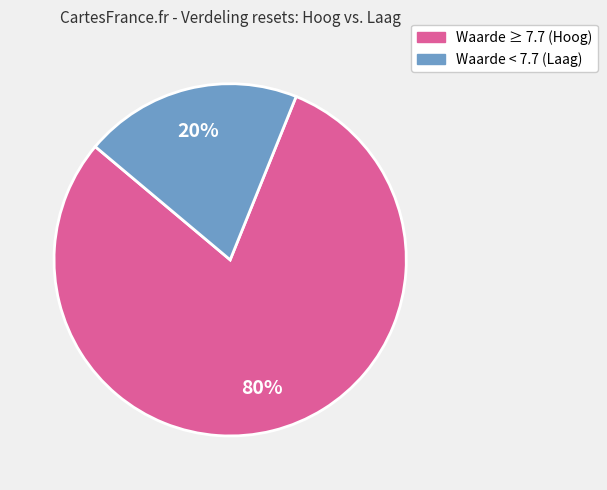

Is there any slice that represents more than half of the pie?

Yes